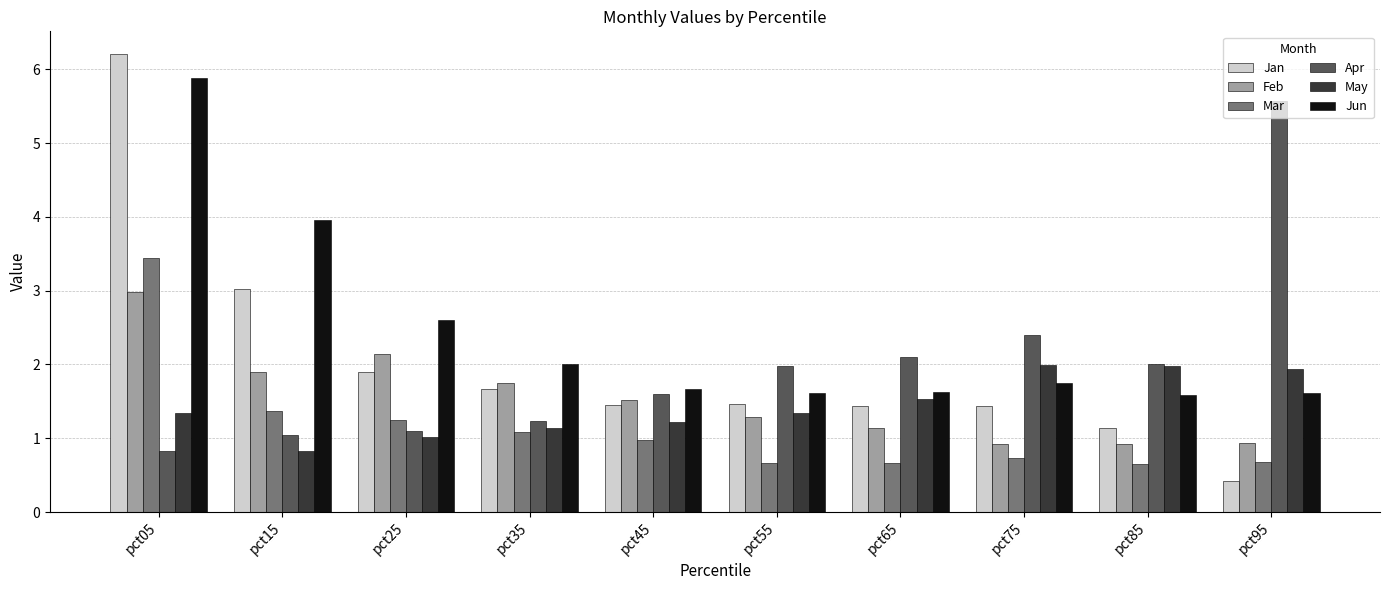

Is it true that Feb equals 1.2 at pct35?

False